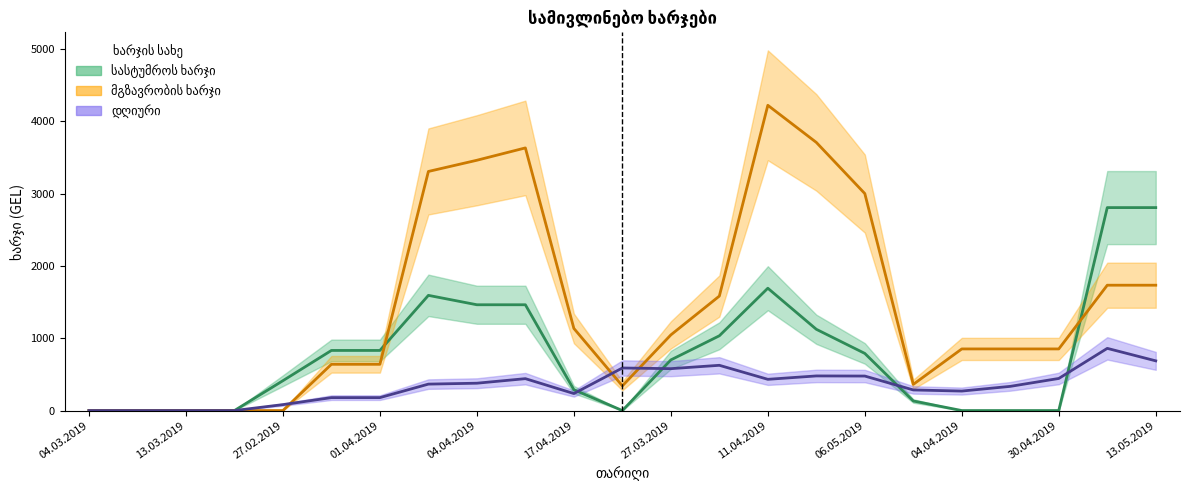

What is the average value of the დღიური series?

366.3